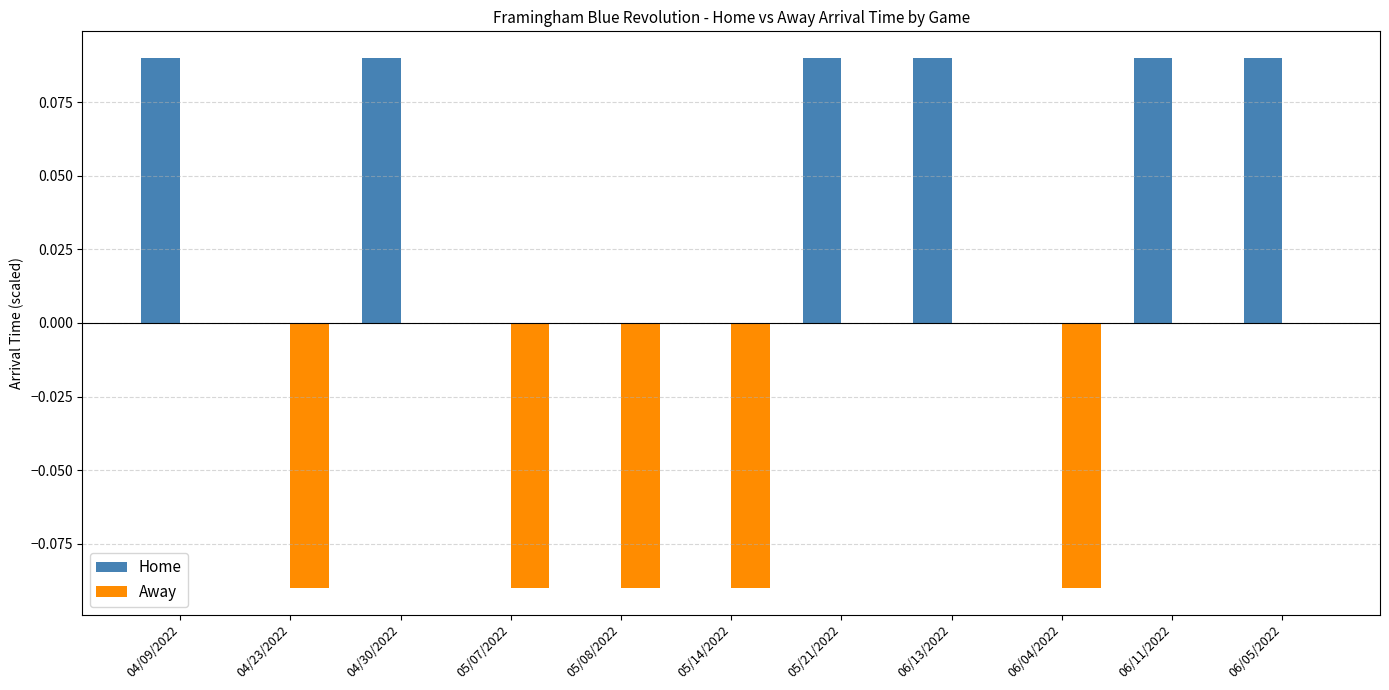

The Home series shows 0.0 at 06/04/2022. True or false?

True